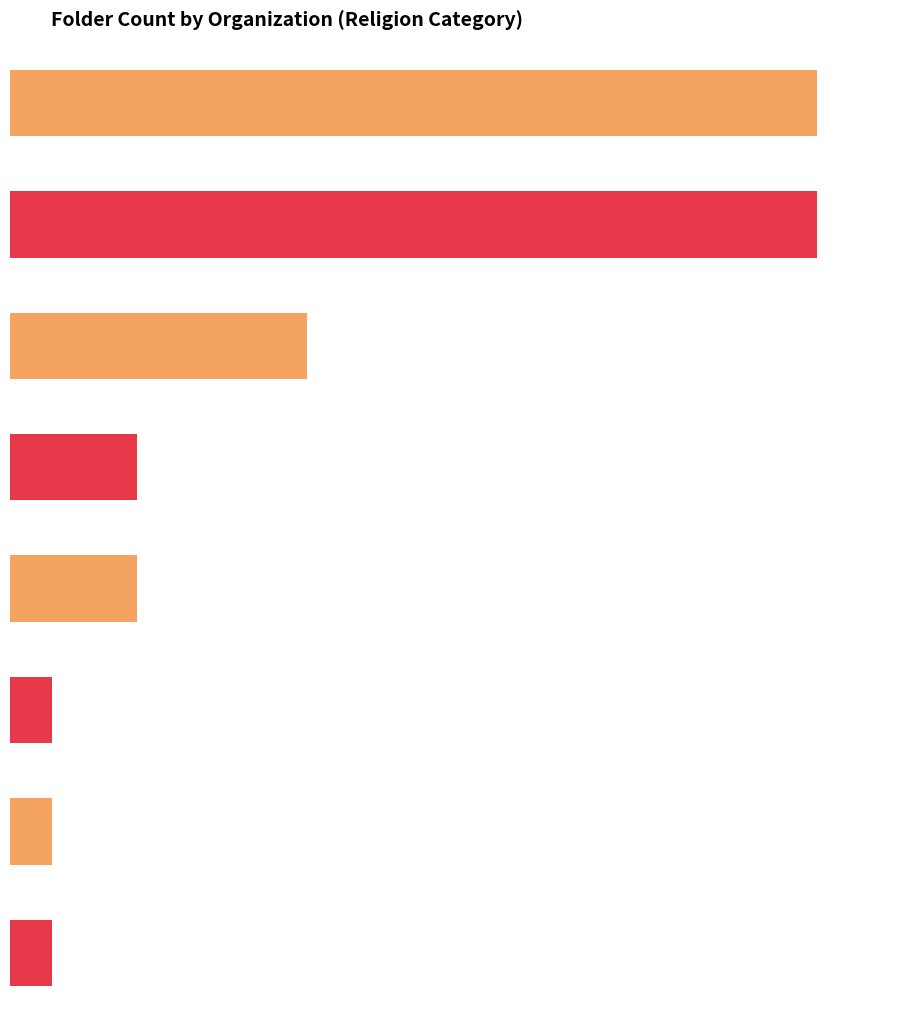

At which category does the chart reach its minimum across all series?

Arkansas Right to Life